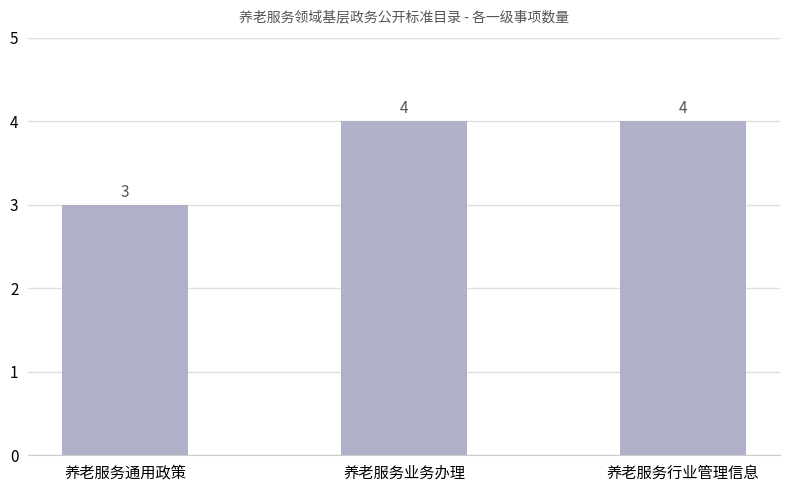

What is the difference between the maximum and minimum values?

1